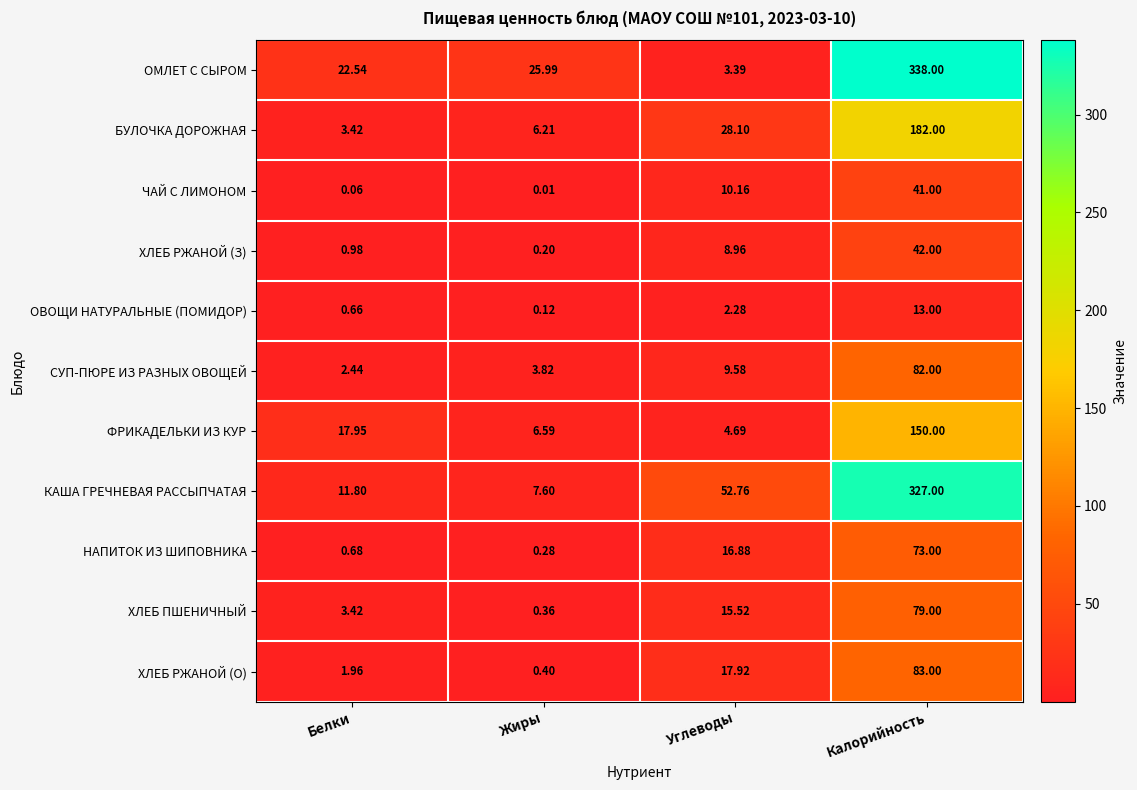

Which category has the lowest value across all series?

Жиры